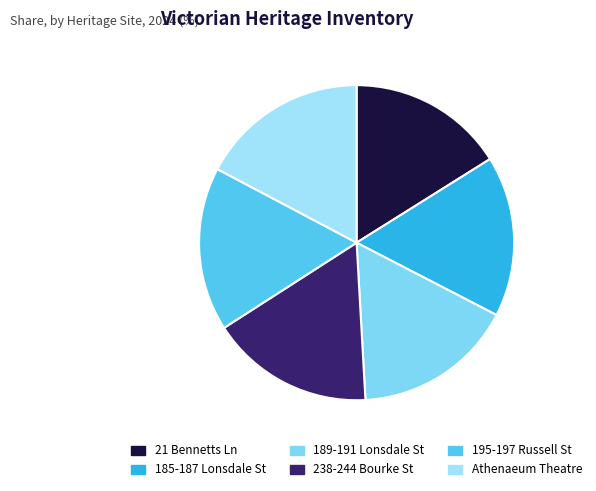

How many segments does this pie chart have?

6